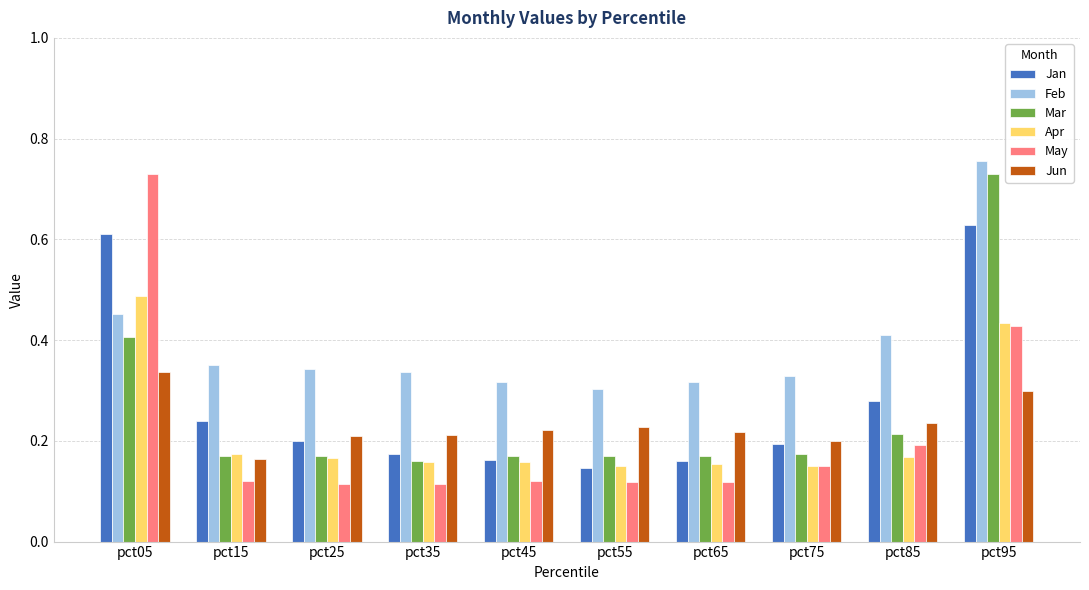

Count the May values in the range 0 to 1.

10